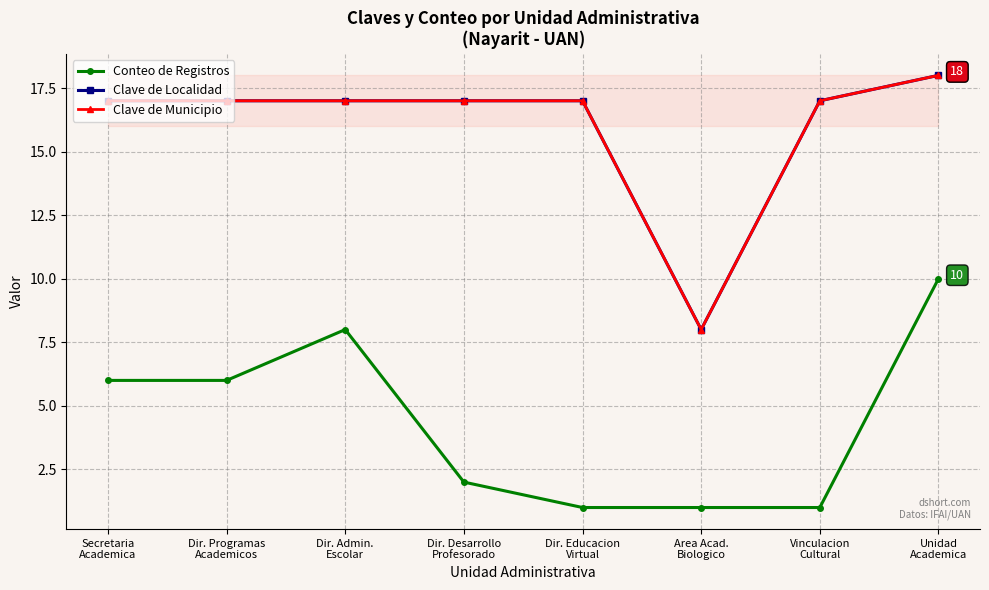

What is the value of the Clave de Localidad point at the 3rd from the left?

17